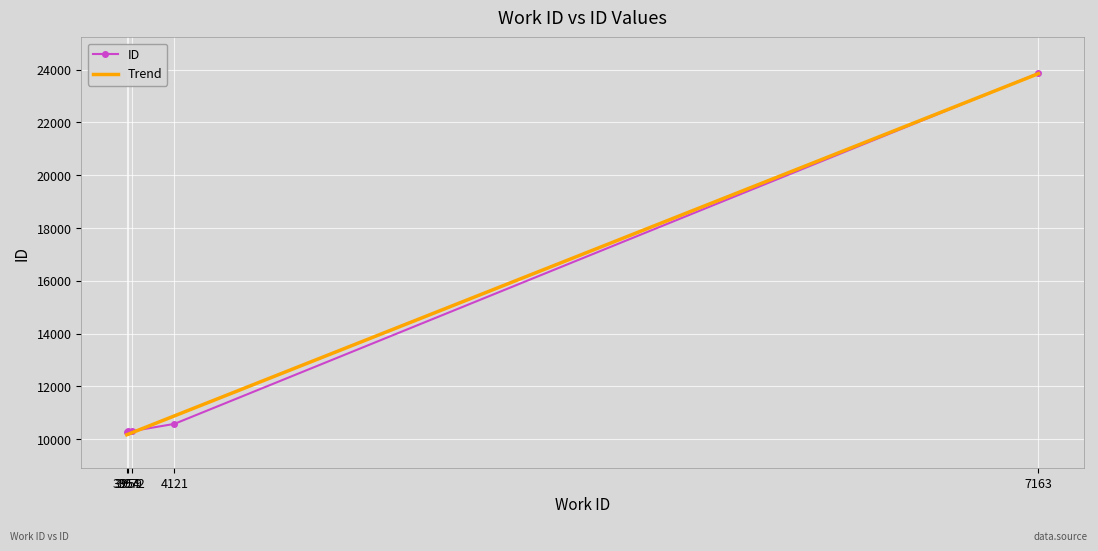

What is the value of the ID point at the 4th from the left?

10583